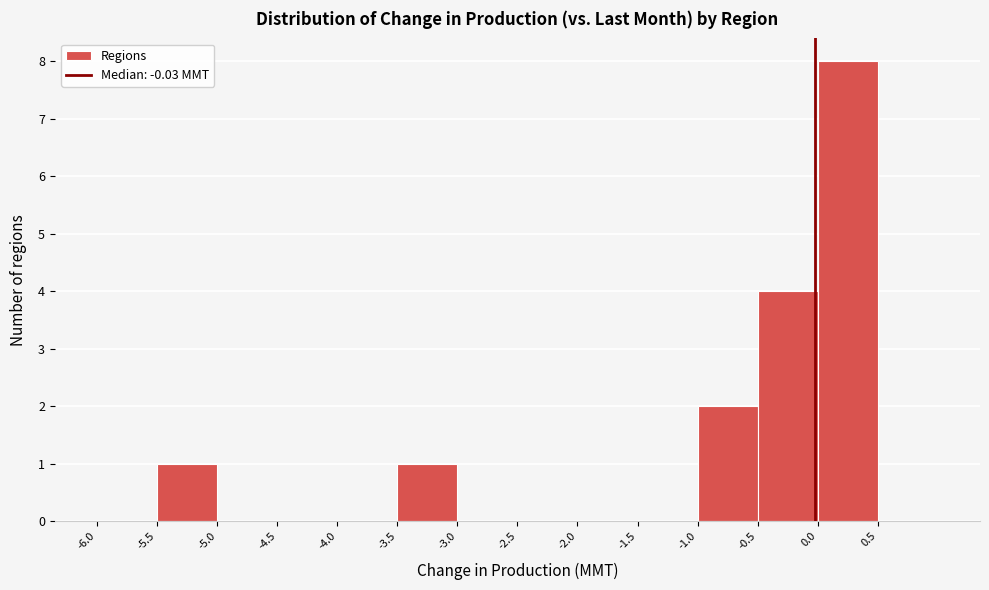

Reading left to right, list every bar in this chart as the range it spans on the x-axis followed by its height. The values are not printed on the chart, so give them approximately, as read against the axis.

-6.0 to -5.5: 0
-5.5 to -5.0: 1
-5.0 to -4.5: 0
-4.5 to -4.0: 0
-4.0 to -3.5: 0
-3.5 to -3.0: 1
-3.0 to -2.5: 0
-2.5 to -2.0: 0
-2.0 to -1.5: 0
-1.5 to -1.0: 0
-1.0 to -0.5: 2
-0.5 to 0.0: 4
0.0 to 0.5: 8
0.5 to 1.0: 0